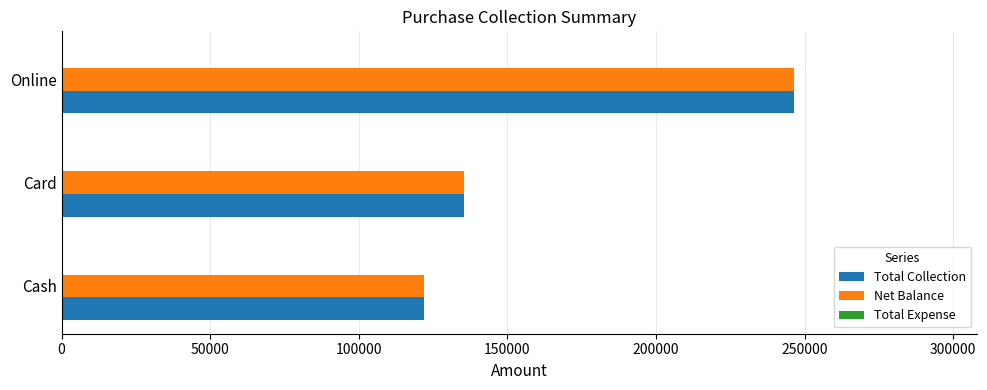

Rank the categories by Net Balance value from lowest to highest.

Cash, Card, Online